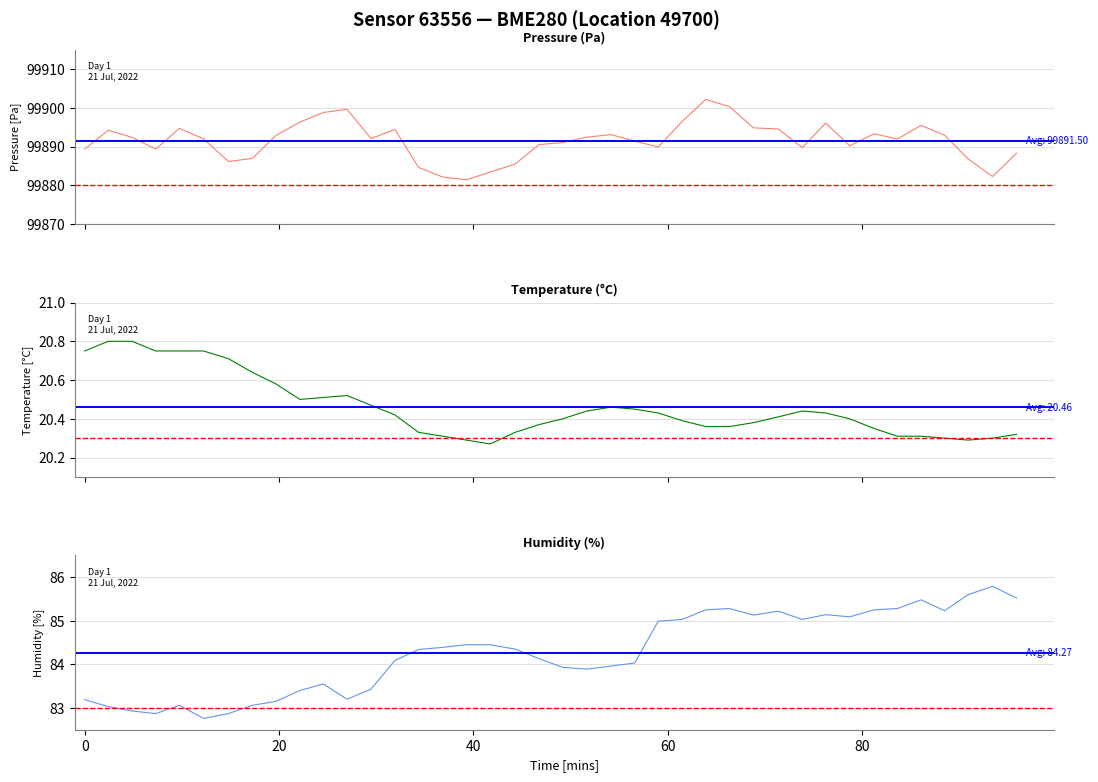

Reading left to right, list all the values displayed in this chart.

pressure: 99889.3	99894.2	99892.4	99889.3	99894.7	99892.0	99886.2	99886.9	99892.9	99896.3	99898.8	99899.6	99892.1	99894.4	99884.6	99882.1	99881.4	99883.4	99885.5	99890.5	99891.0	99892.4	99893.1	99891.4	99889.9	99896.5	99902.2	99900.3	99894.8	99894.5	99889.8	99896.1	99890.2	99893.3	99892.0	99895.5	99892.9	99886.8	99882.3	99888.3
temperature: 20.8	20.8	20.8	20.8	20.8	20.8	20.7	20.6	20.6	20.5	20.5	20.5	20.5	20.4	20.3	20.3	20.3	20.3	20.3	20.4	20.4	20.4	20.5	20.4	20.4	20.4	20.4	20.4	20.4	20.4	20.4	20.4	20.4	20.4	20.3	20.3	20.3	20.3	20.3	20.3
humidity: 83.2	83.0	82.9	82.9	83.1	82.8	82.9	83.1	83.2	83.4	83.5	83.2	83.4	84.1	84.3	84.4	84.5	84.5	84.3	84.1	83.9	83.9	84.0	84.0	85.0	85.0	85.2	85.3	85.1	85.2	85.0	85.1	85.1	85.2	85.3	85.5	85.2	85.6	85.8	85.5